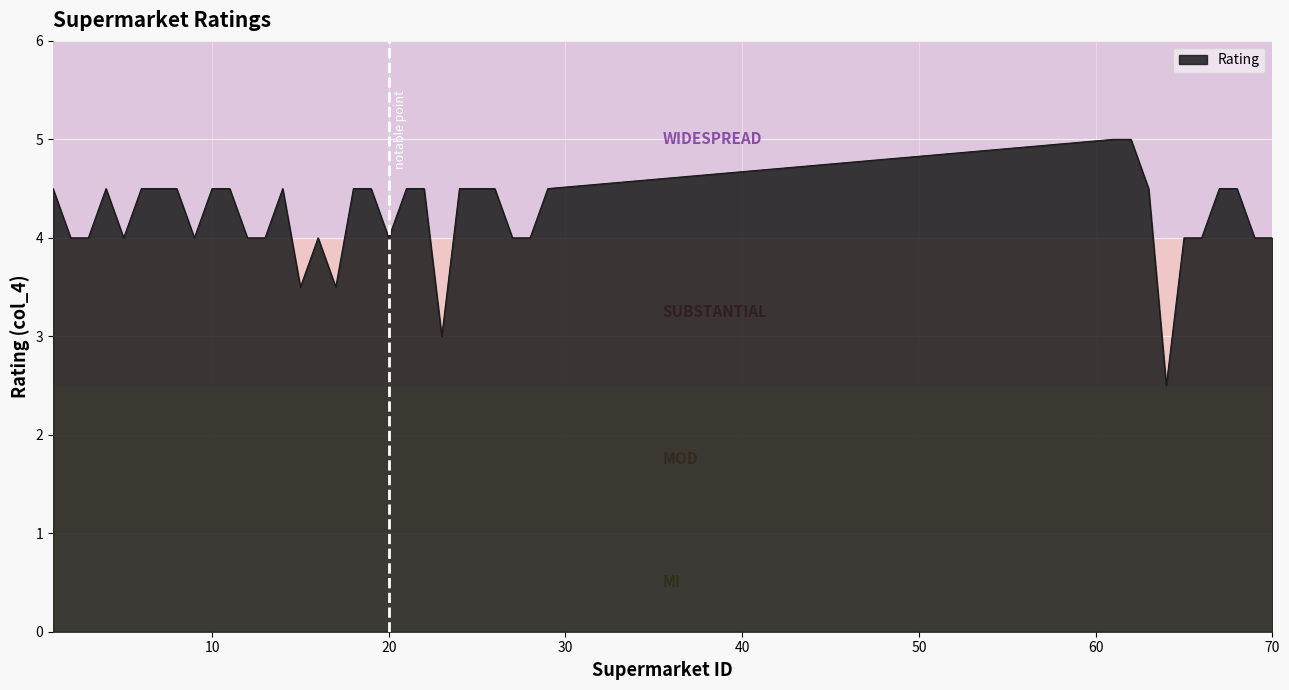

What is the difference between the maximum and minimum values?

2.5